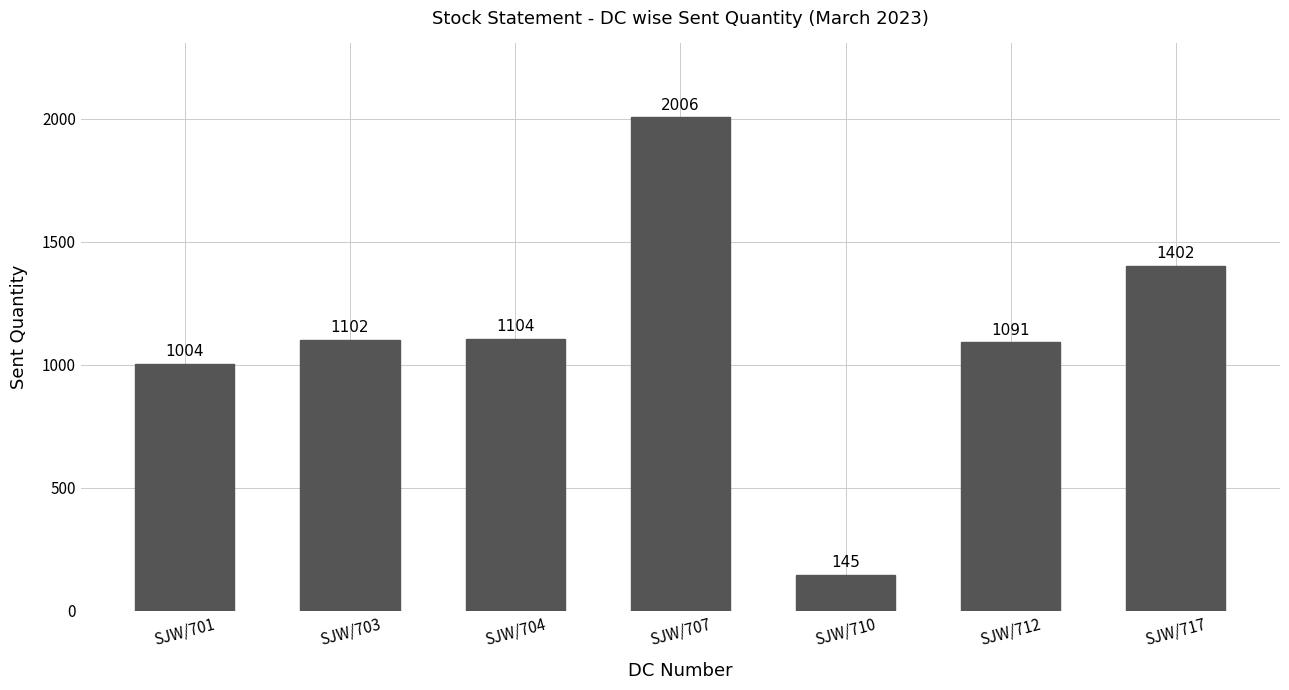

What is the value of the 5th bar from the left?

145